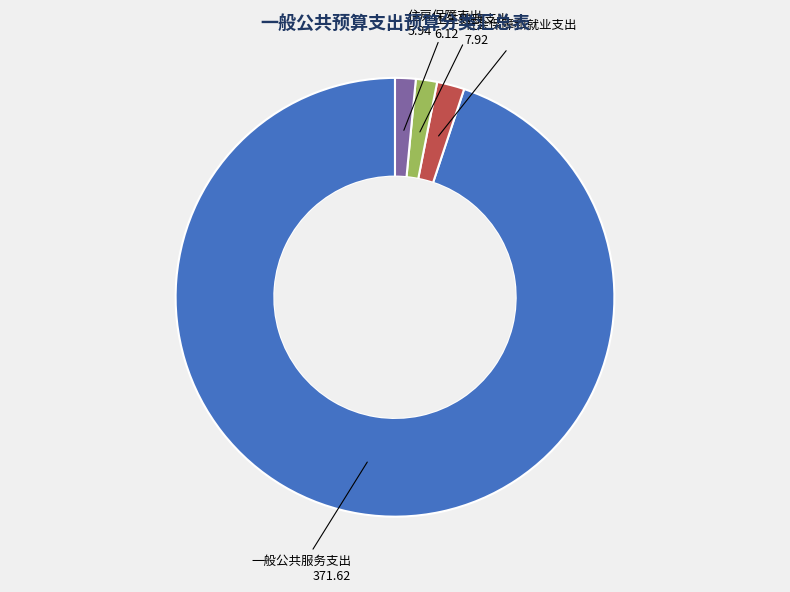

Does any single category account for the majority?

Yes